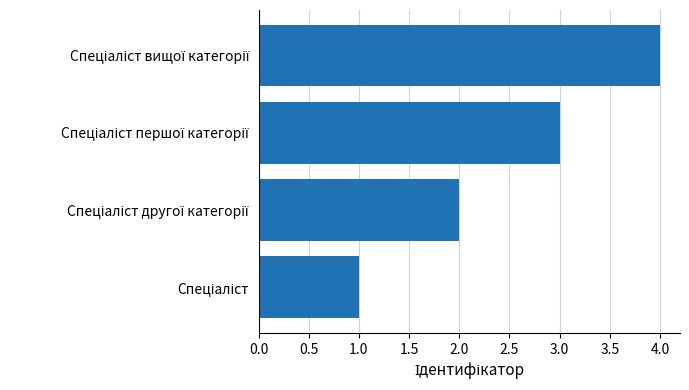

What is the greatest value displayed?

4